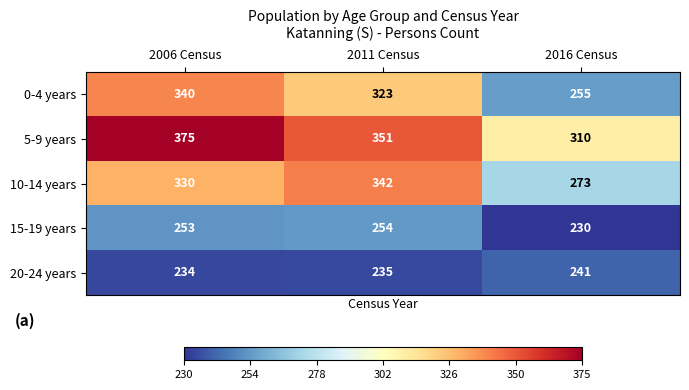

Which series has the largest range (max minus min)?

0-4 years